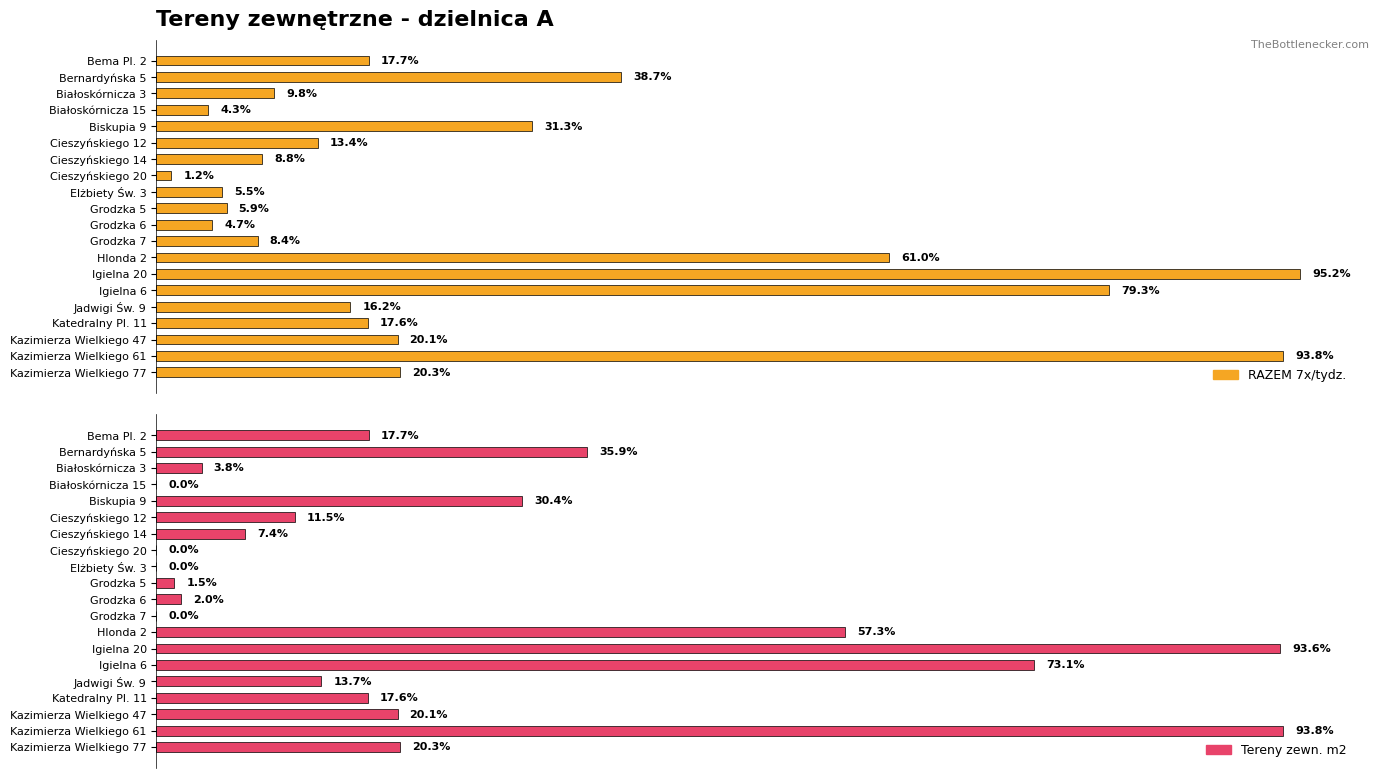

How many data points in Tereny zewn. m2 are less than 355?

10